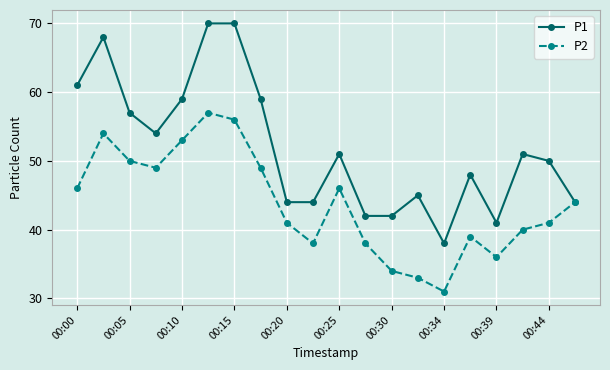

What is the highest value of the P1 series?

70